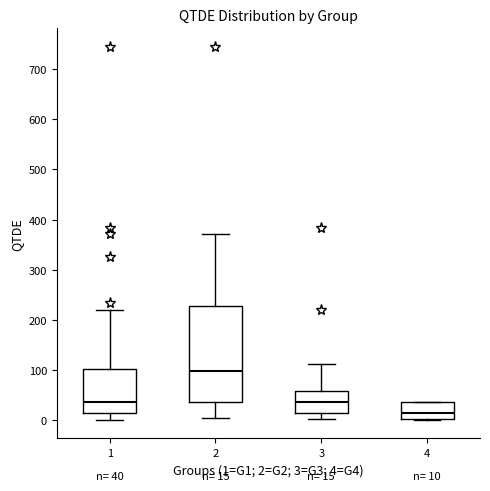

Which box has the highest median line?

2